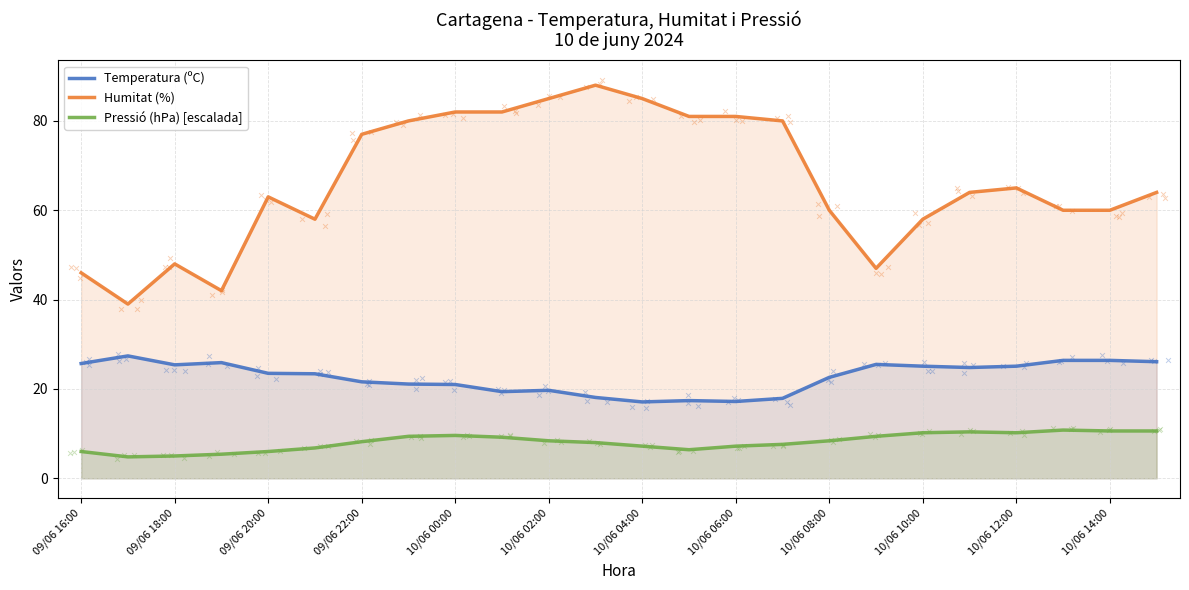

Which series has the widest spread of Y values?

Humitat (%)